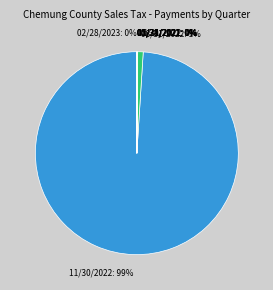

To the nearest percent, what is the average slice percentage?

11%